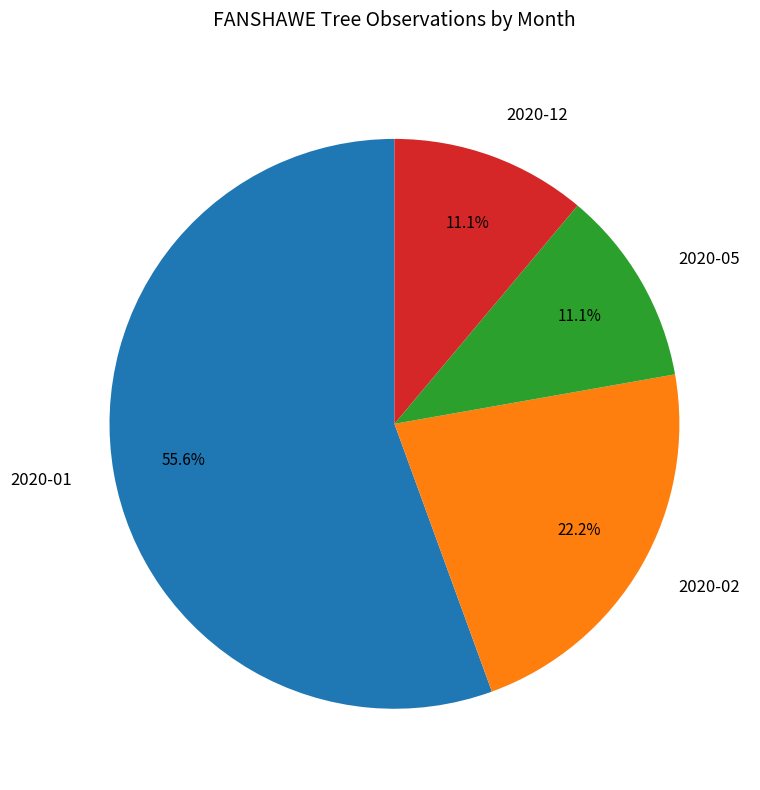

Combined, what portion of the pie is 2020-12 and 2020-01?

66.7%